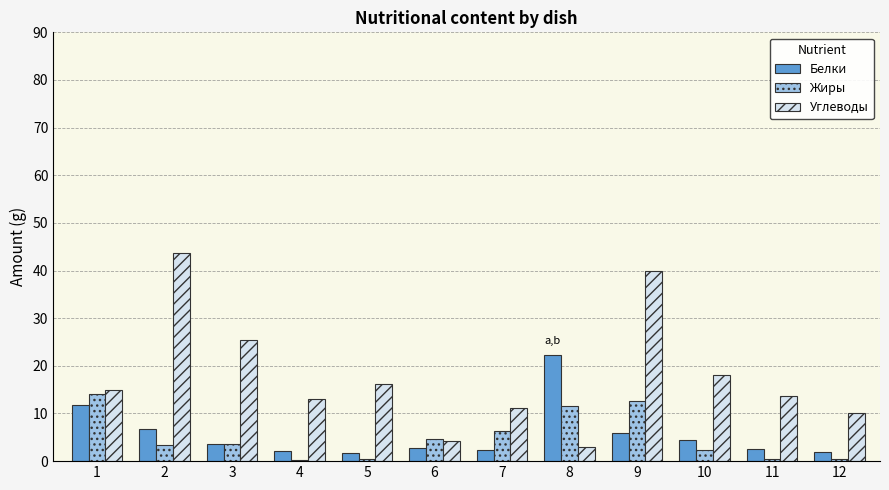

What is the maximum value shown in the chart?

43.7